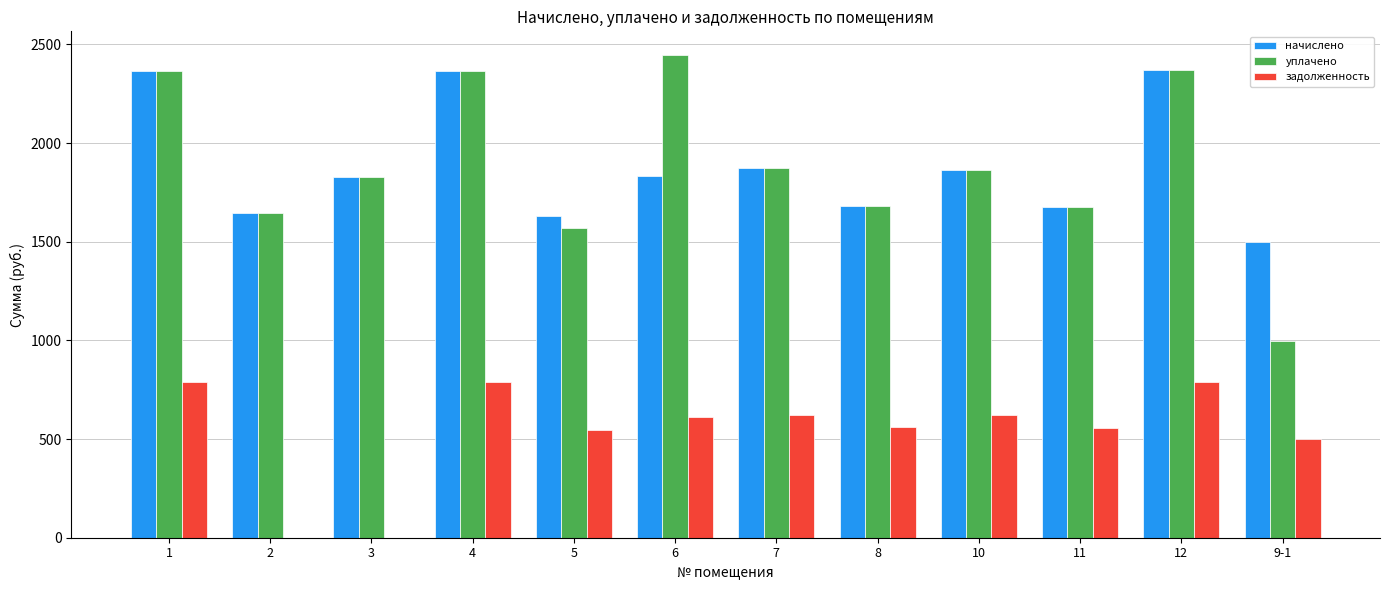

What is the sum of the задолженность values at 6 and 9-1?

1110.2